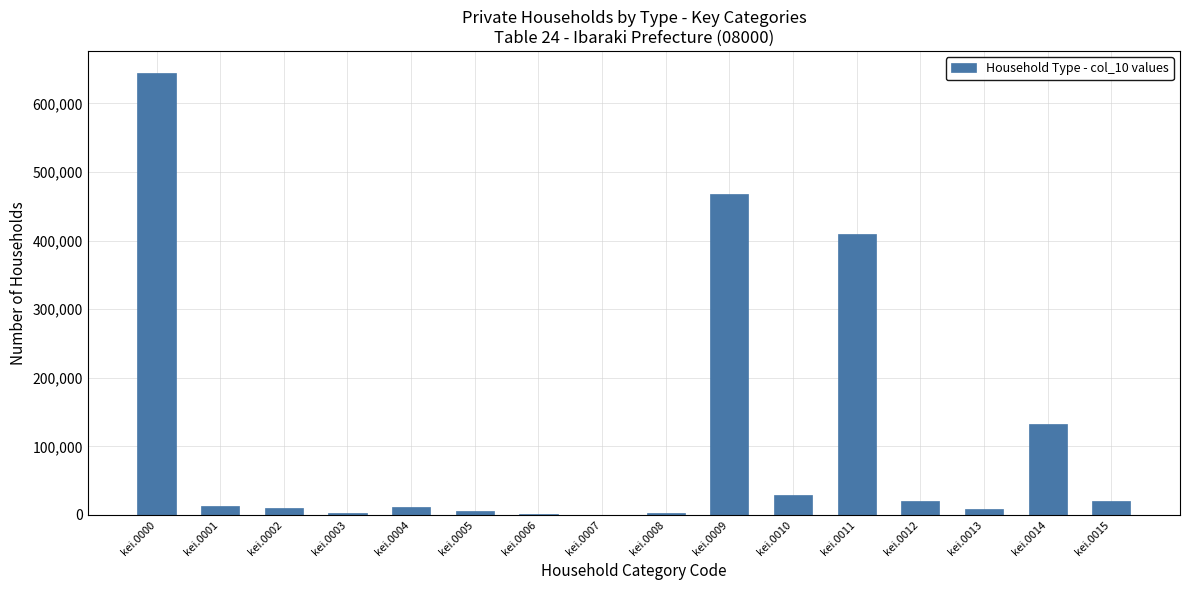

At which label is the value closest to 322338?

kei.0011